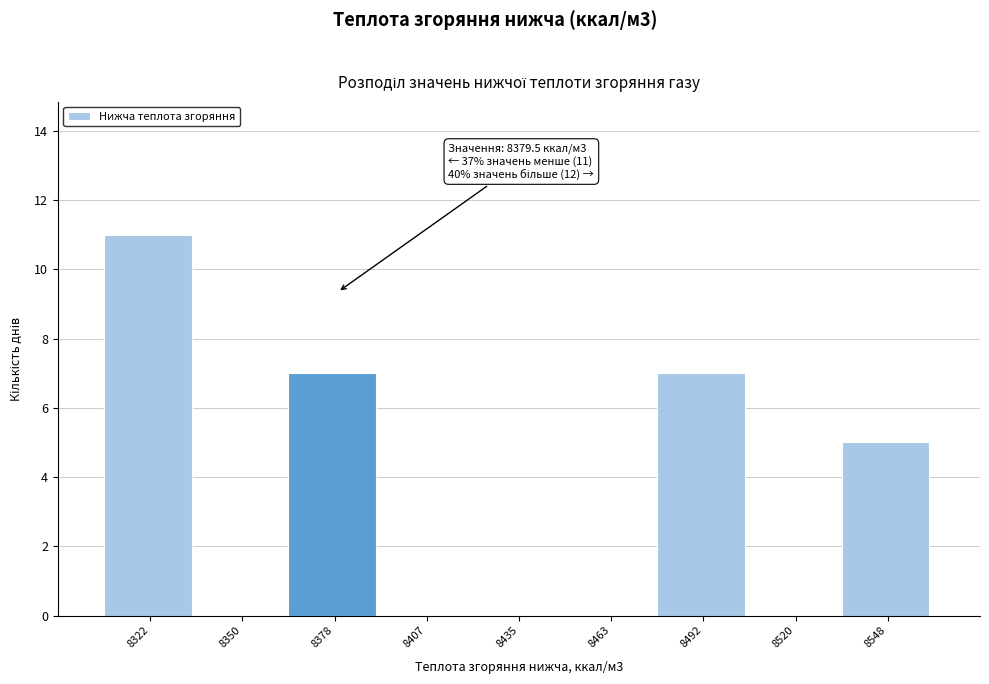

Which range on the x-axis has the tallest bar?

8310 to 8335